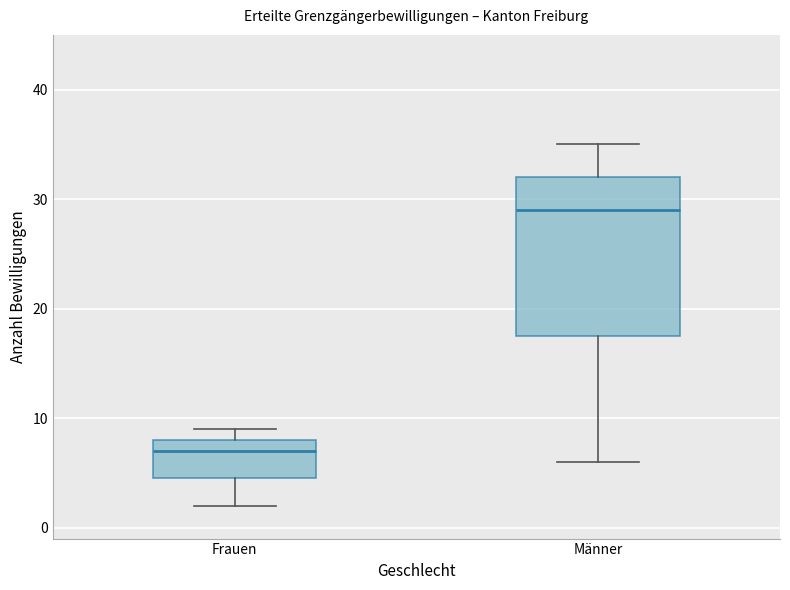

Reading left to right, transcribe this box plot: for each box, give where its median line is, the range the box spans, and where its two whiskers end, as read against the y-axis. The values are not printed on the chart, so give them approximately, as read against the axis.

Frauen: median 7, box 5 to 8, whiskers 2 to 9
Männer: median 29, box 18 to 32, whiskers 6 to 35